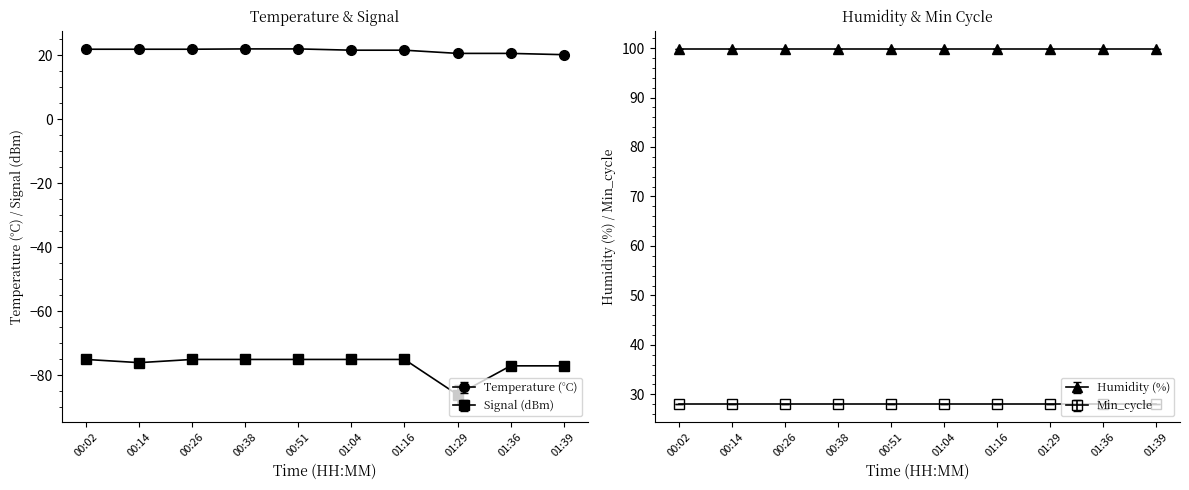

What is the label of the 10th point from the left?

01:39